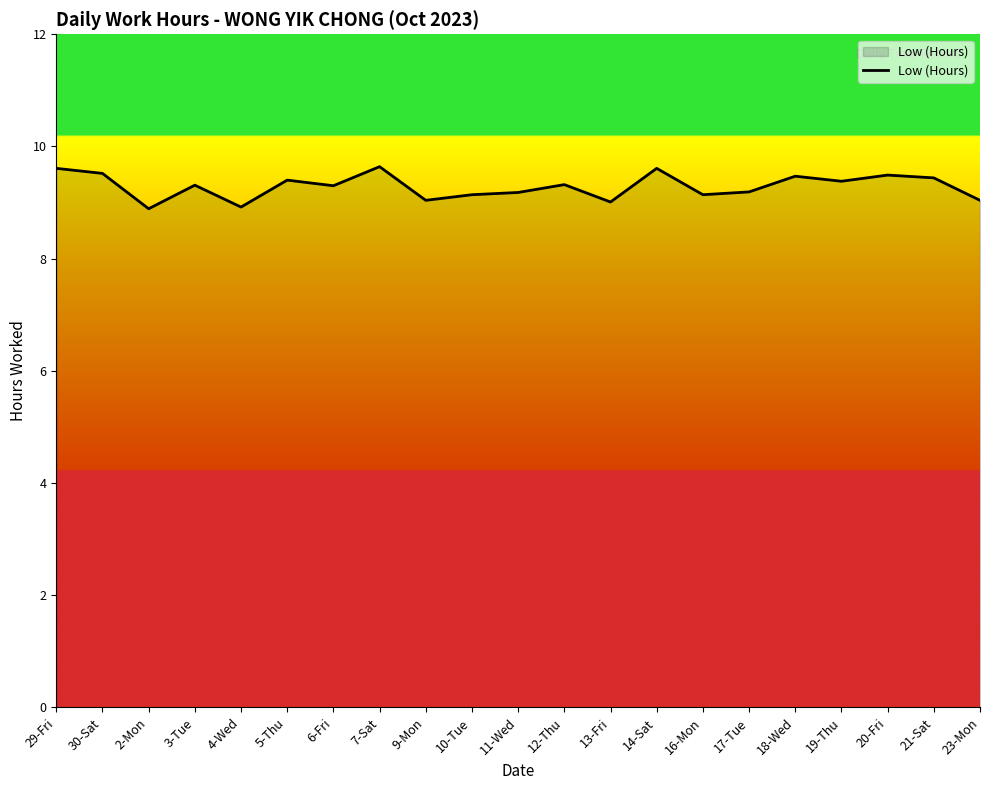

The chart shows a value of 5.3 at 18-Wed. True or false?

False